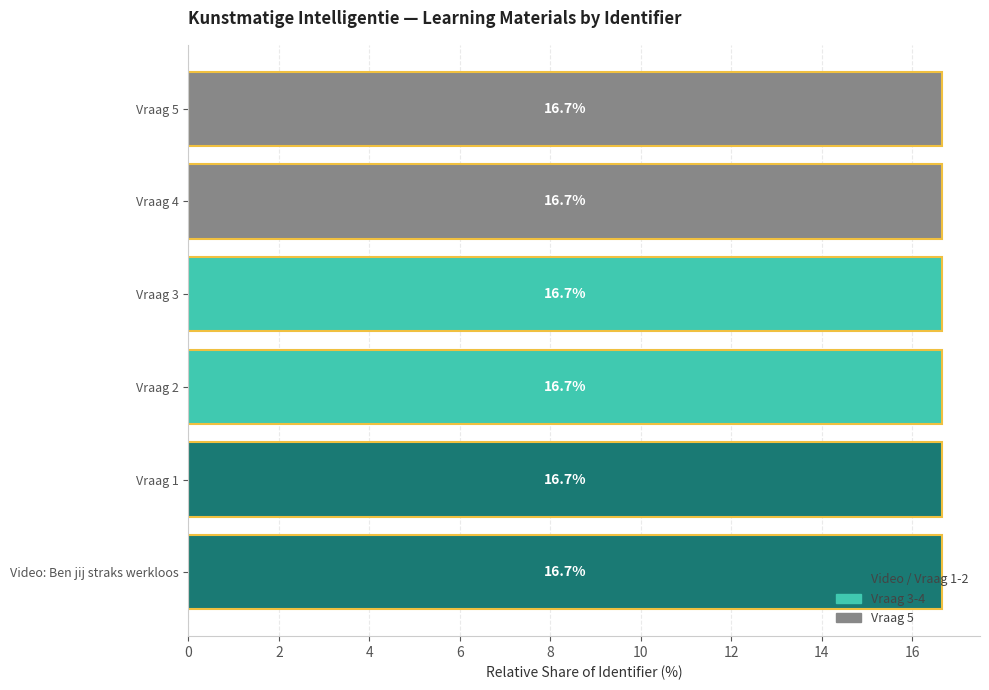

What value does the data have at Video: Ben jij straks werkloos?

16.7